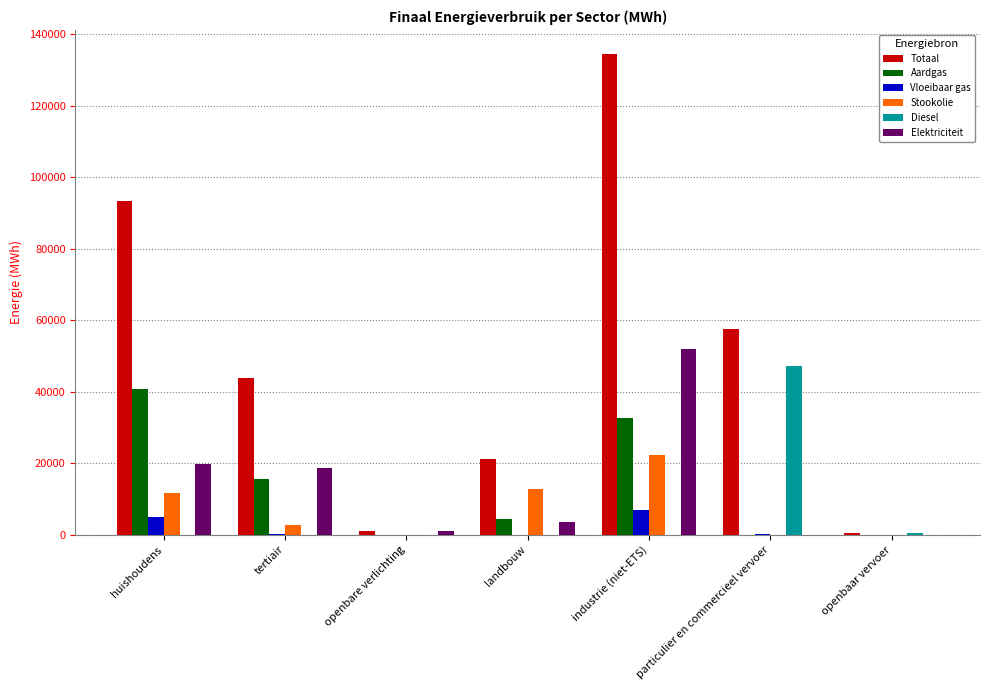

What is the sum of all Aardgas values?

93520.8